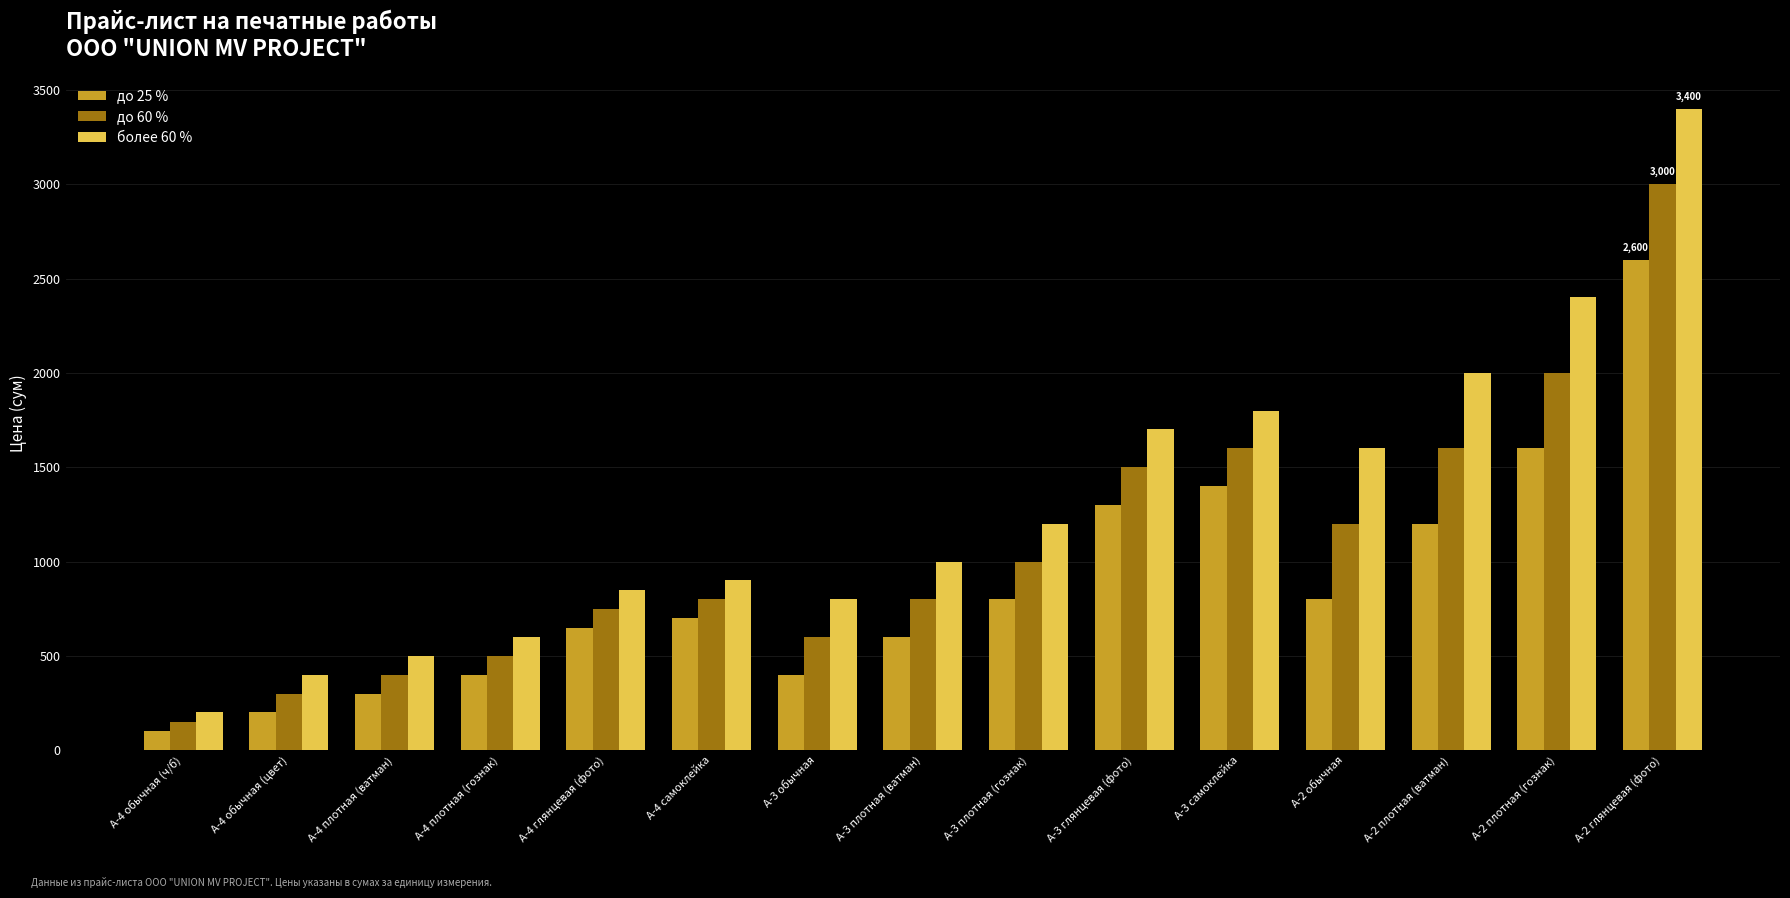

Are the bars horizontal?

No